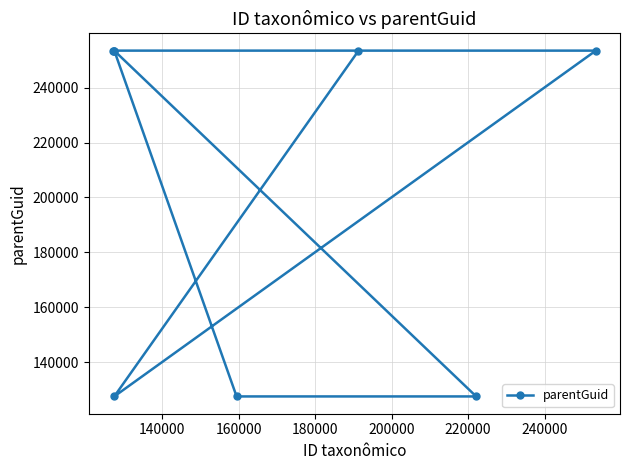

What is the greatest value displayed?

253516